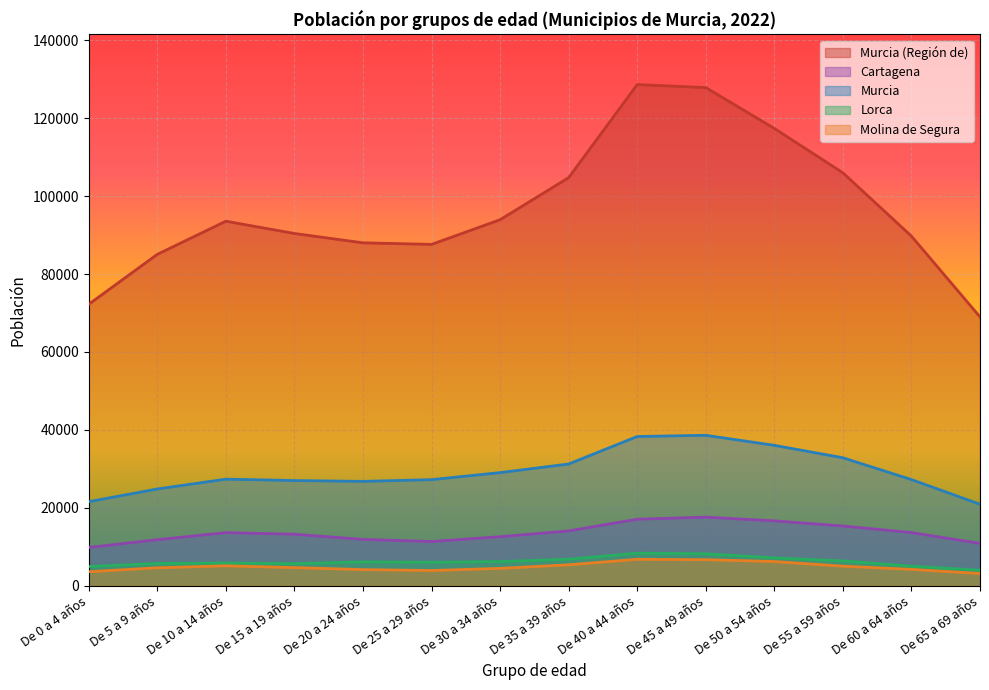

True or false: Lorca has a value of 5015 at De 60 a 64 años.

True